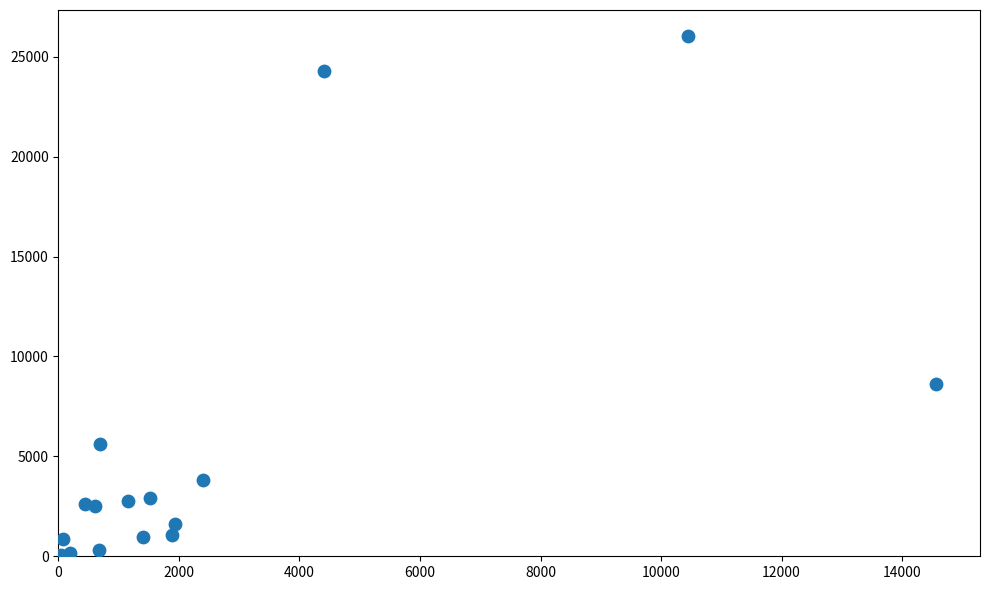

What Y value in the scatter plot is closest to 13019?

8613.0